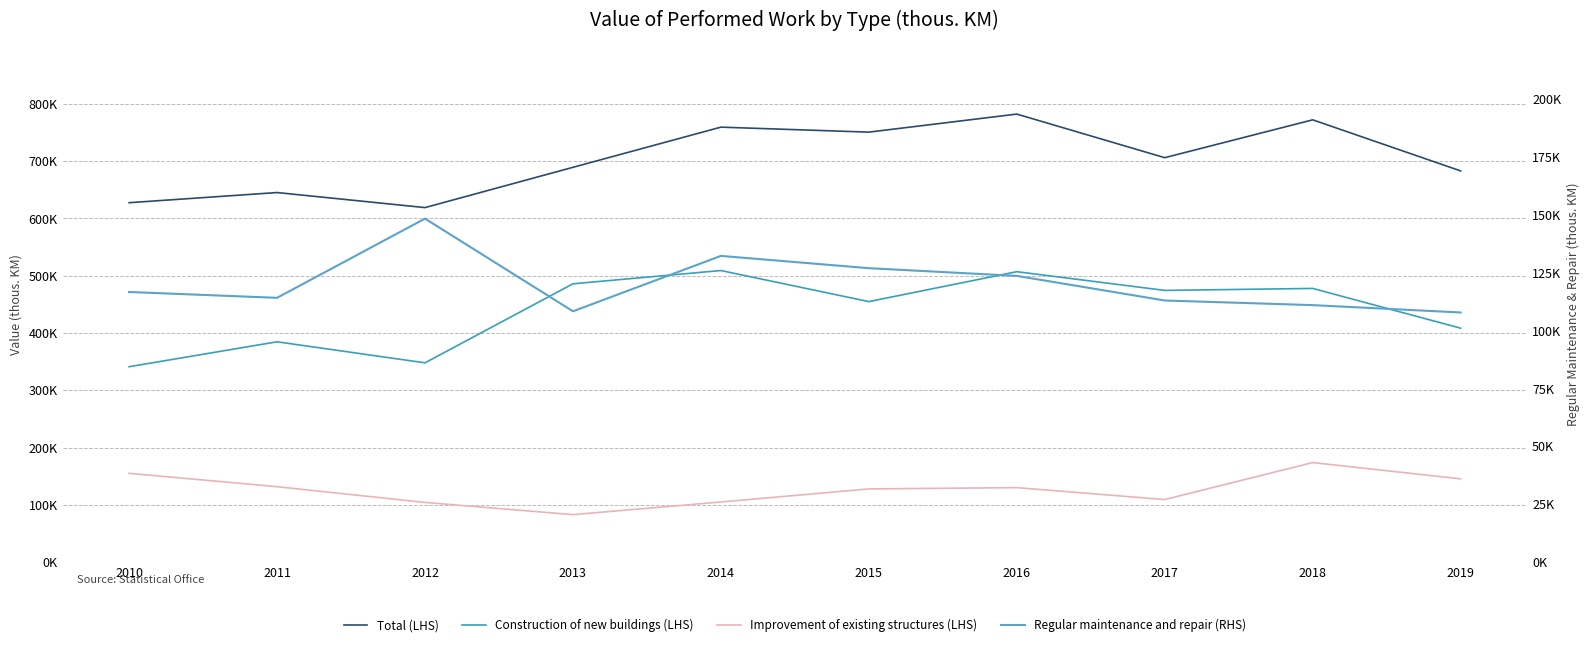

What is the difference between the highest and lowest values at 2014?

654608